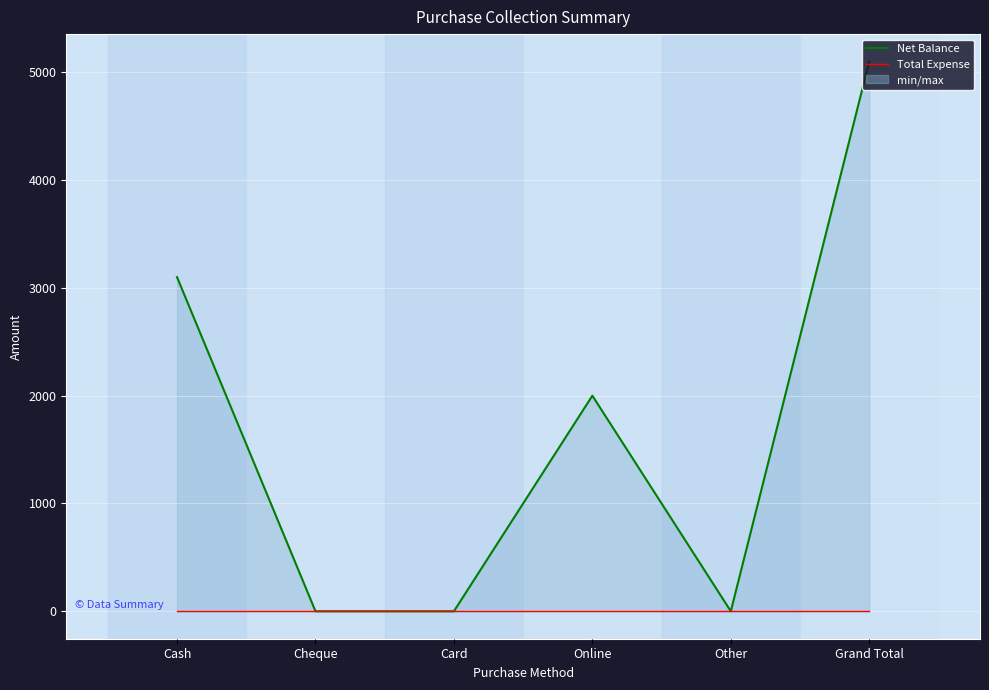

Reading left to right, what are all the values shown in this chart?

Net Balance: Cash=3100	Cheque=0	Card=0	Online=2000	Other=0	Grand Total=5100
Total Expense: Cash=0	Cheque=0	Card=0	Online=0	Other=0	Grand Total=0